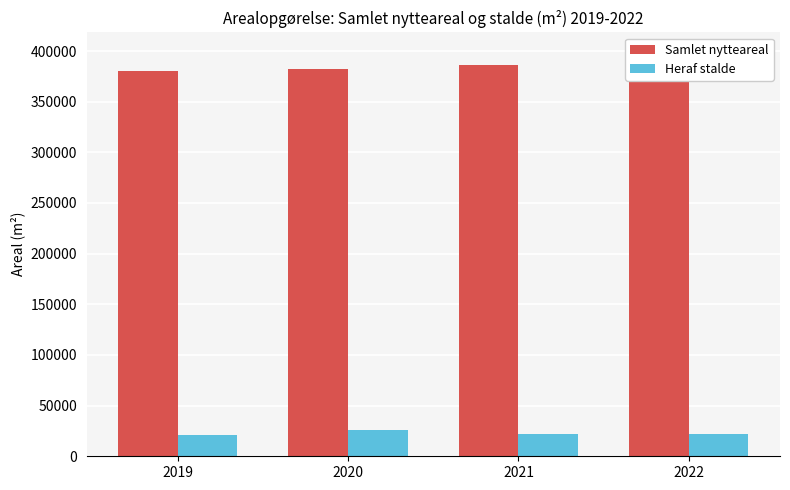

Reading right to left, extract all data points from this chart.

Samlet nytteareal: 2022=398527.1	2021=385942.0	2020=381867.5	2019=380151.0
Heraf stalde: 2022=22177.6	2021=22159.0	2020=25491.2	2019=21454.0